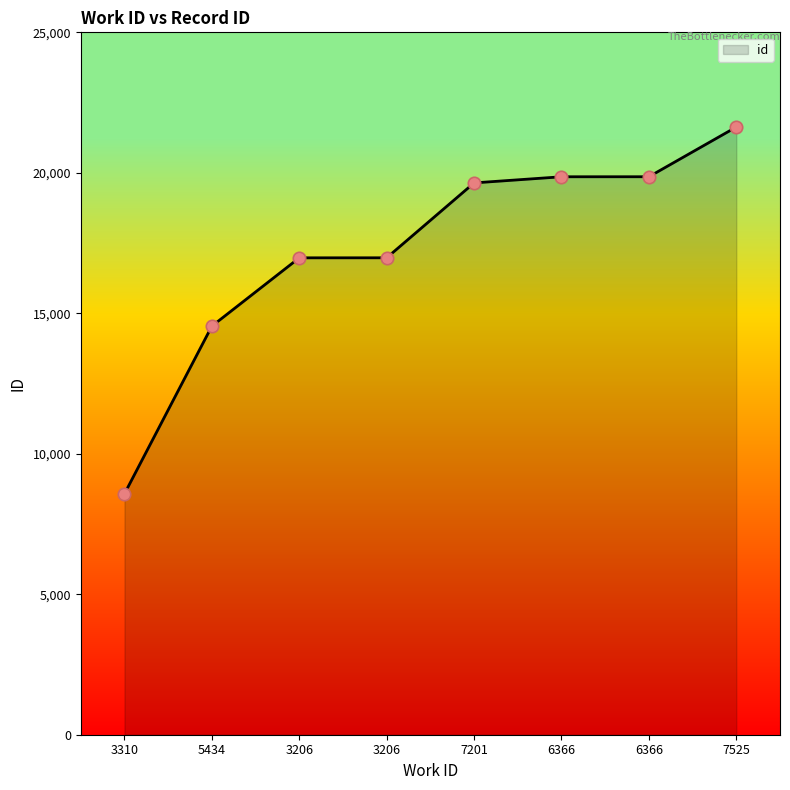

What is the change in value from 3206 to 7201?

+2666